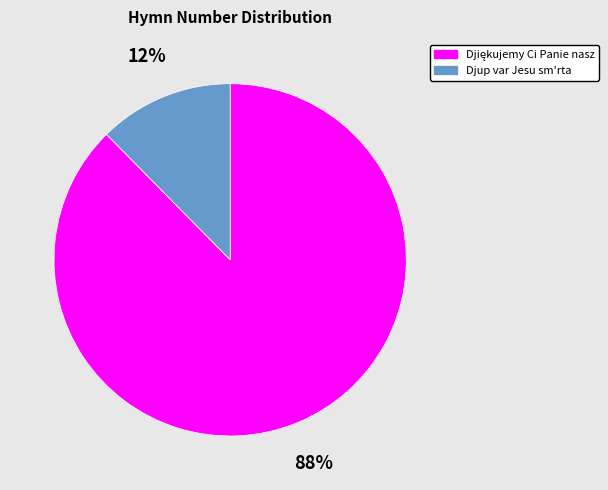

Does Djup var Jesu sm'rta represent more than half of the total?

No